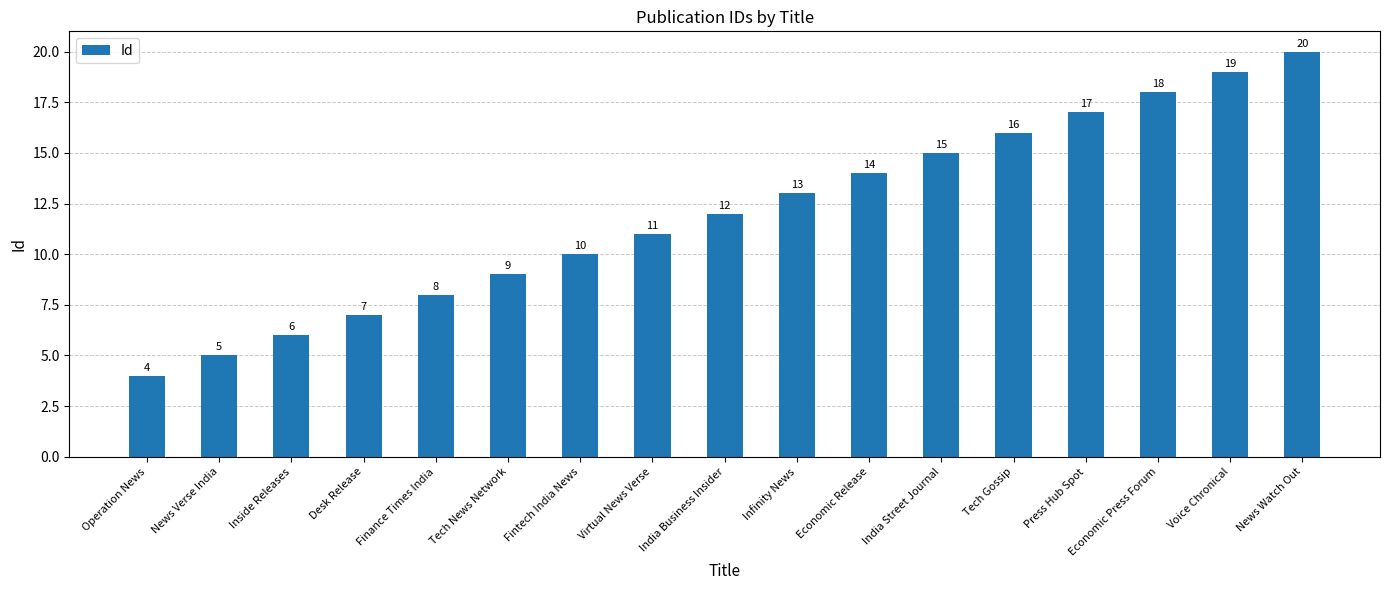

What is the label of the 3rd bar from the left?

Inside Releases